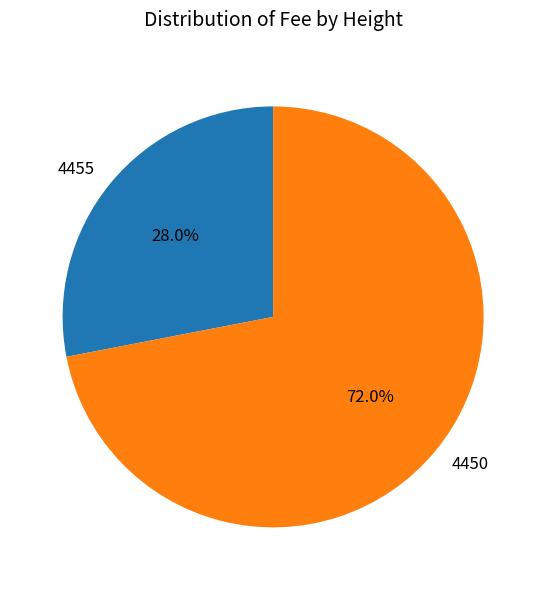

Does 4455 account for over 50% of the chart?

No